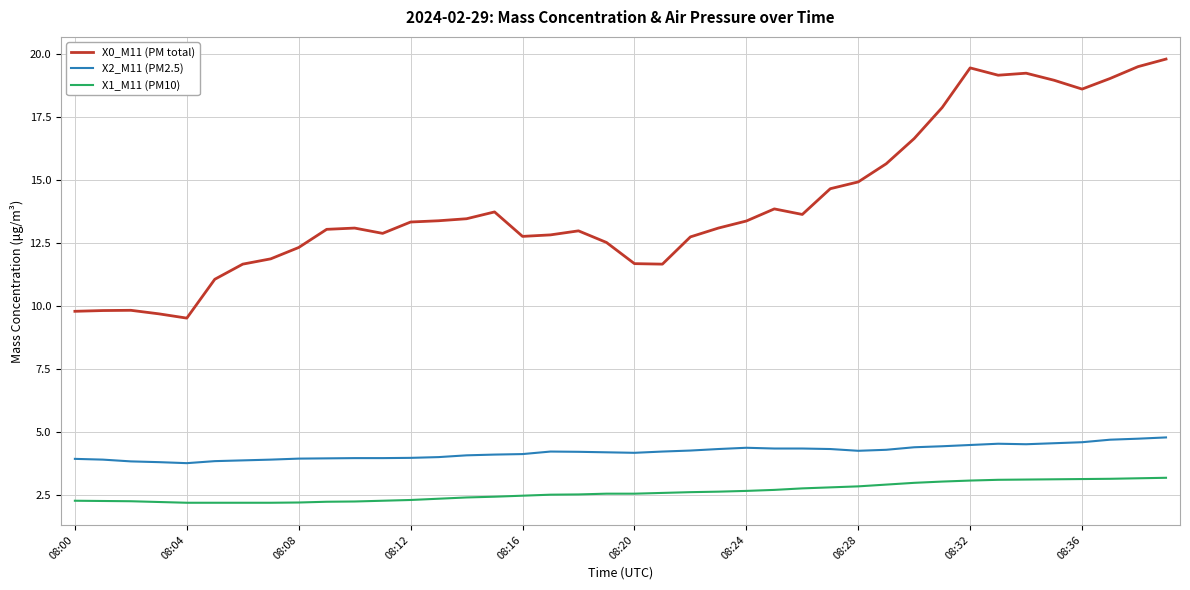

True or false: X2_M11 (PM2.5) and X0_M11 (PM total) cross at least once.

False